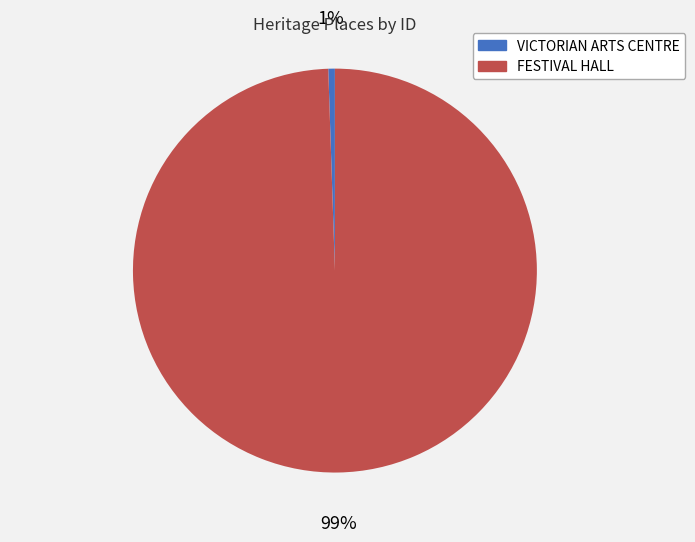

To the nearest percent, what is the average slice percentage?

50%